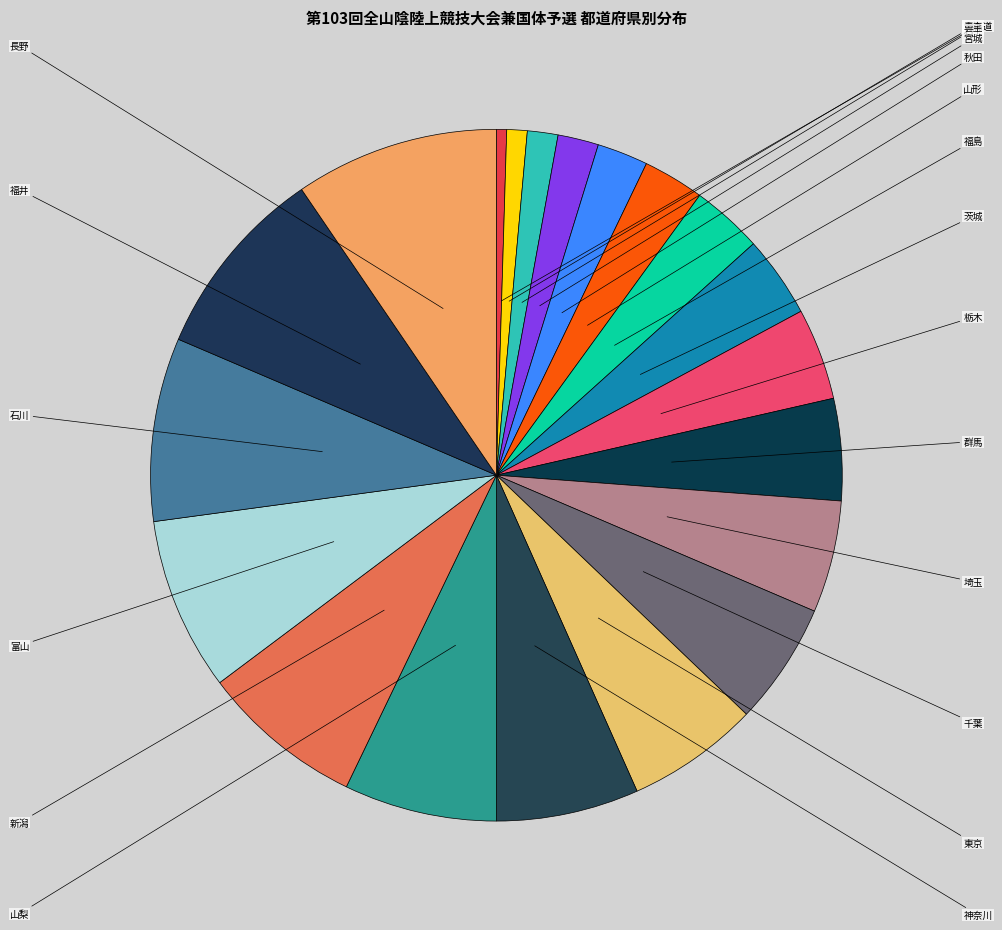

To the nearest percent, what percentage of the pie is 富山?

8%